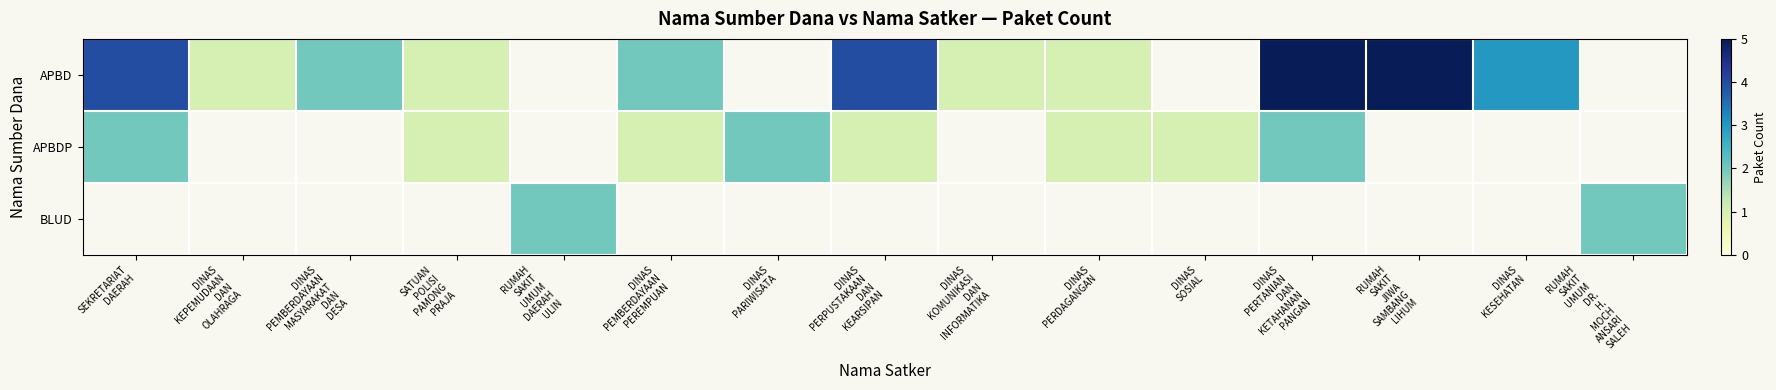

Read the APBDP value at DINAS SOSIAL.

1.0